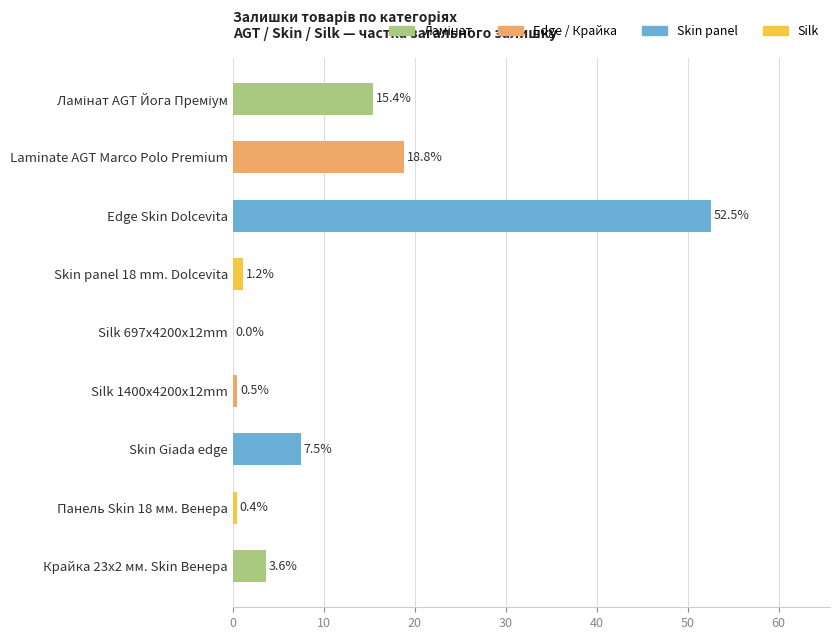

True or false: the data shows 85.5 at Edge Skin Dolcevita.

False